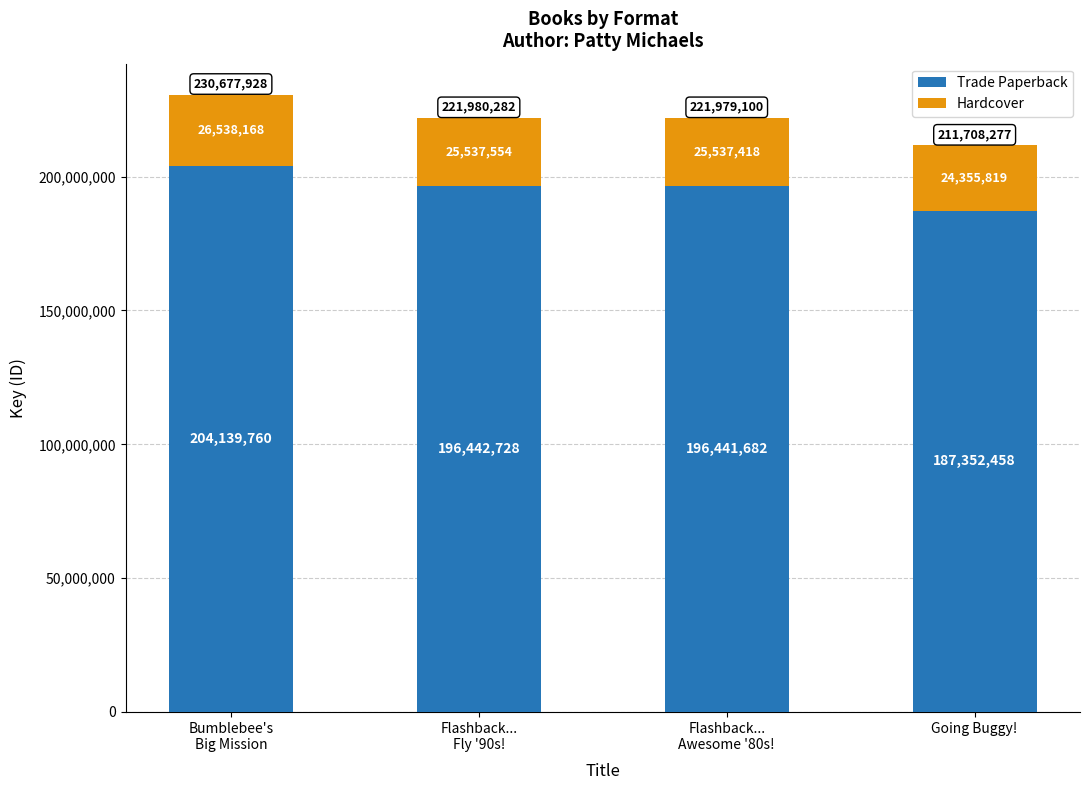

Count the number of data series in this chart.

2